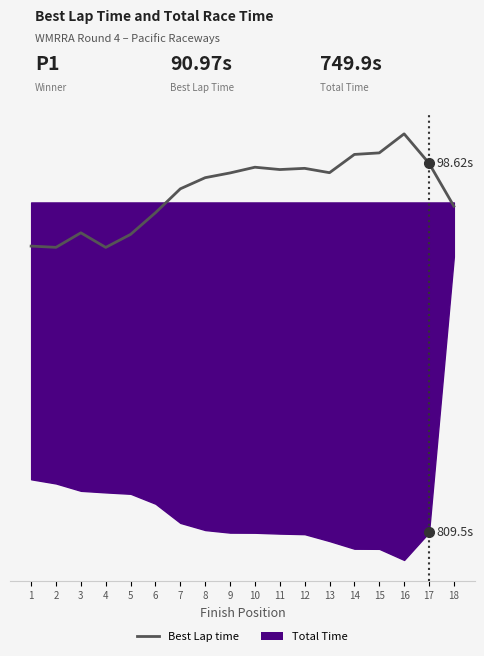

Read the value at 2.

90.9